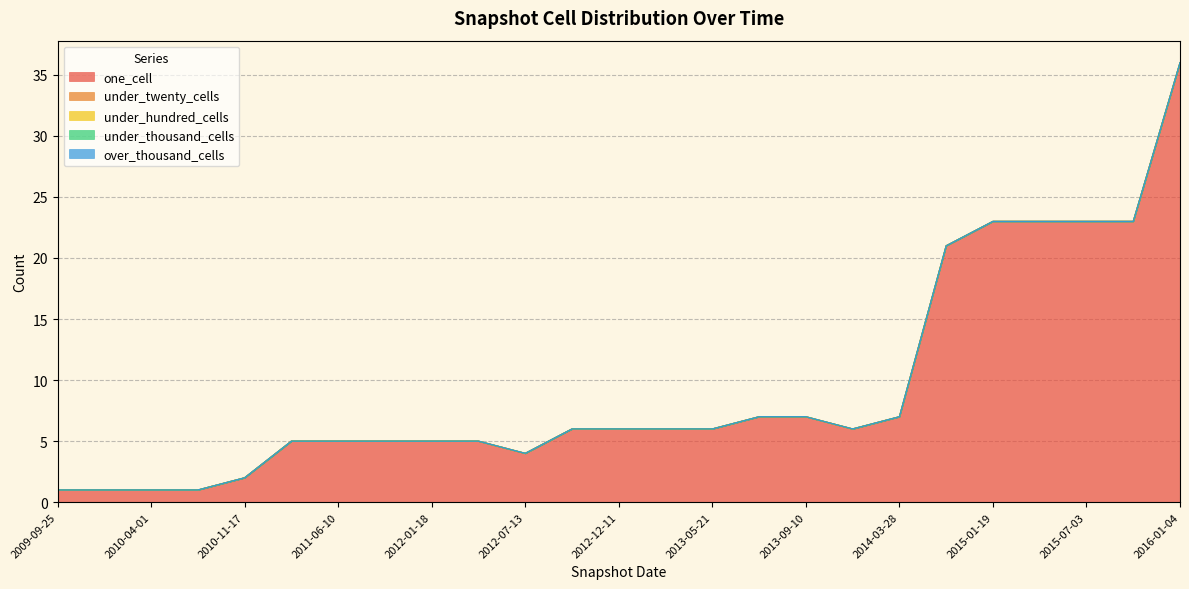

How many lines are shown in the chart?

5